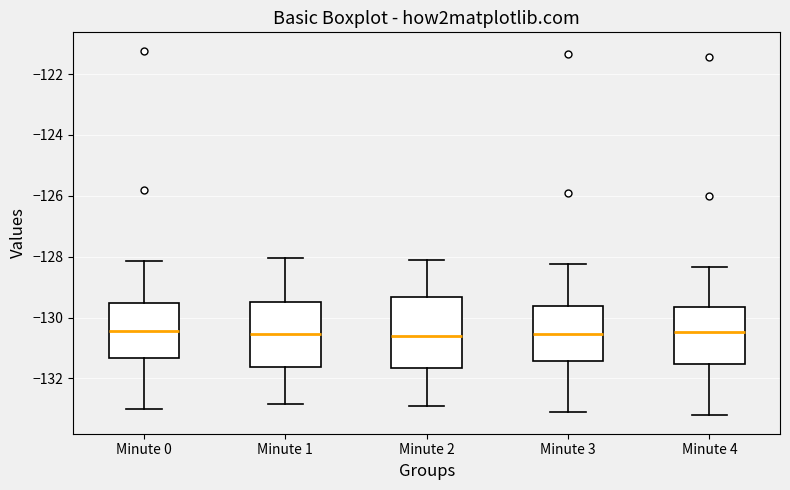

Reading left to right, read every box against the y-axis: the position of its median line, the range the box covers, and the ends of its whiskers. The values are not printed on the chart, so give them approximately, as read against the axis.

Minute 0: median -130.4, box -131.4 to -129.6, whiskers -133.0 to -128.2
Minute 1: median -130.6, box -131.6 to -129.4, whiskers -132.8 to -128.0
Minute 2: median -130.6, box -131.6 to -129.4, whiskers -132.8 to -128.0
Minute 3: median -130.6, box -131.4 to -129.6, whiskers -133.2 to -128.2
Minute 4: median -130.4, box -131.6 to -129.6, whiskers -133.2 to -128.4